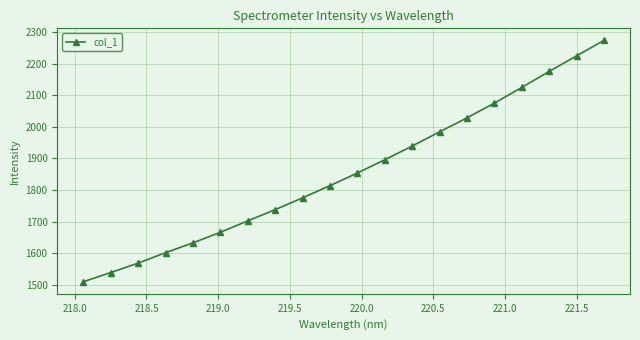

Does the chart have visible grid lines?

Yes